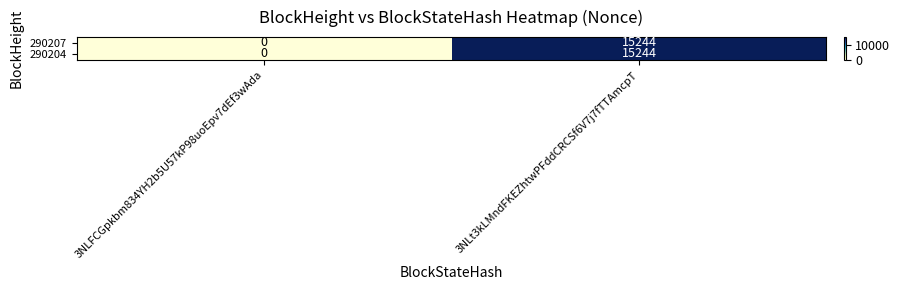

The value of 290204 at 3NLFCGpkbm834YH2b5U57kP98uoEpv7dEf3wAda is -5355. True or false?

False